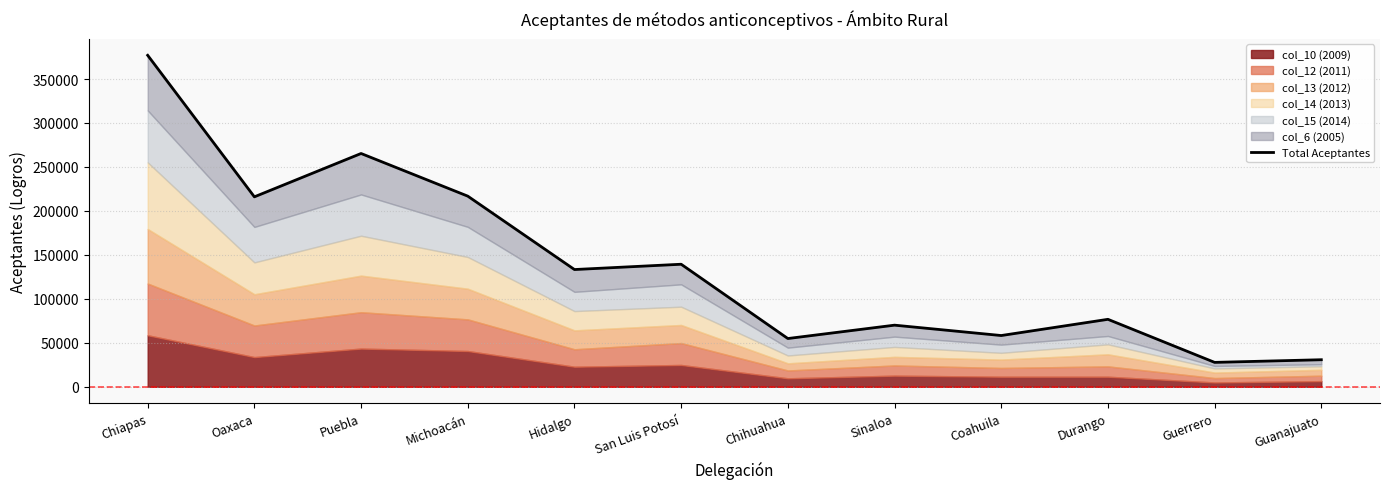

What is the difference between the second highest and second lowest values?

234576